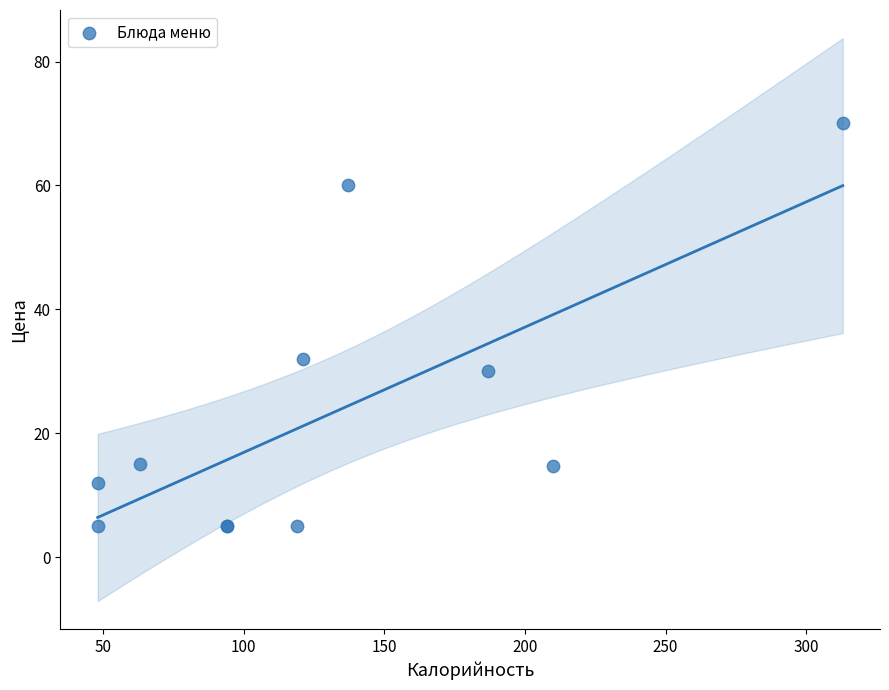

What Y value in the scatter plot is closest to 37?

32.0